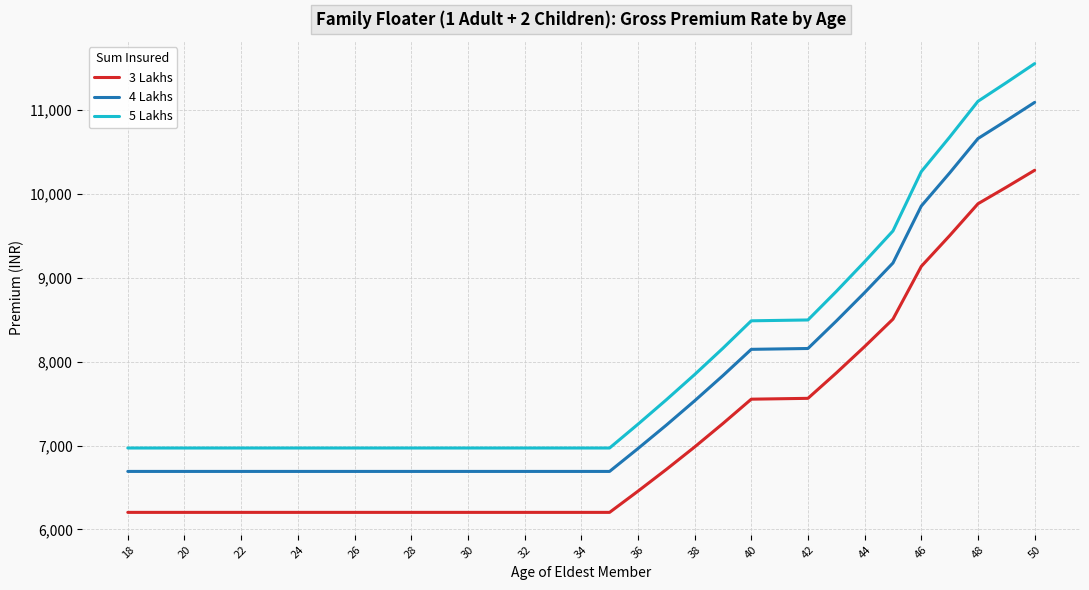

True or false: 4 Lakhs and 5 Lakhs intersect in this chart.

False